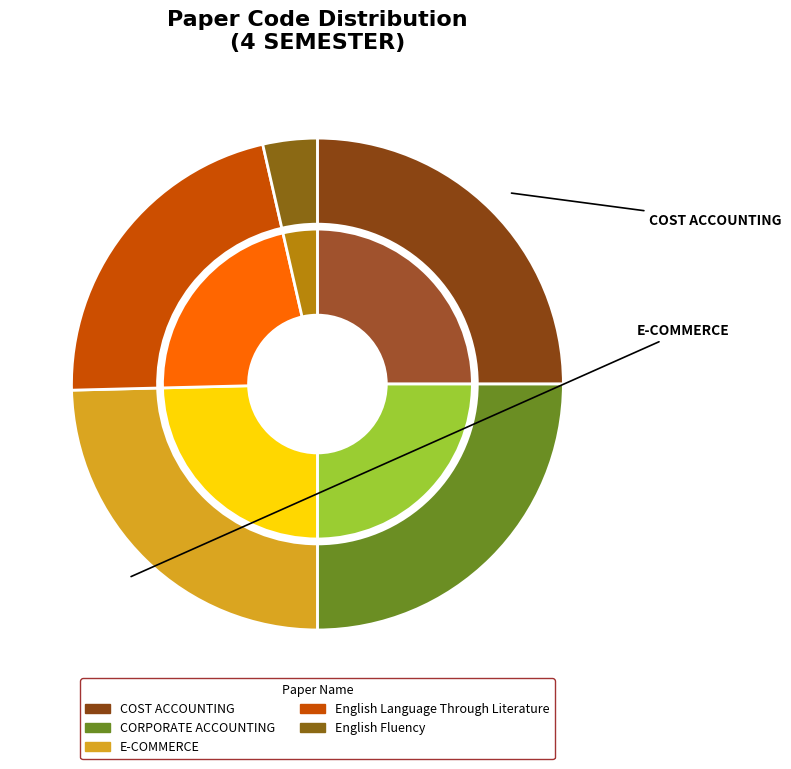

Which slice is the smallest?

English Fluency